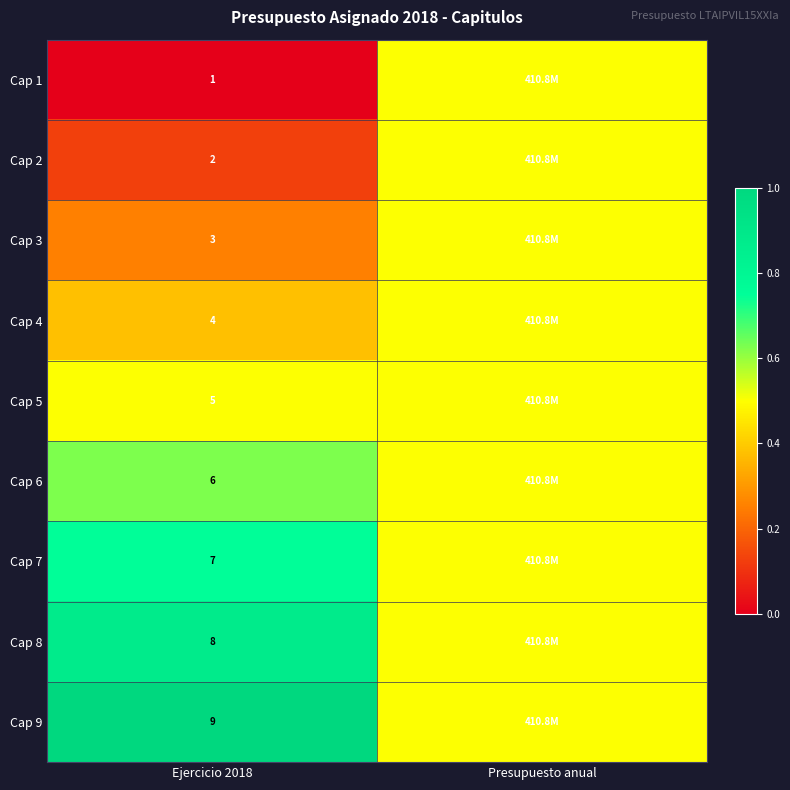

The Cap 6 series shows 0.2 at Ejercicio 2018. True or false?

False